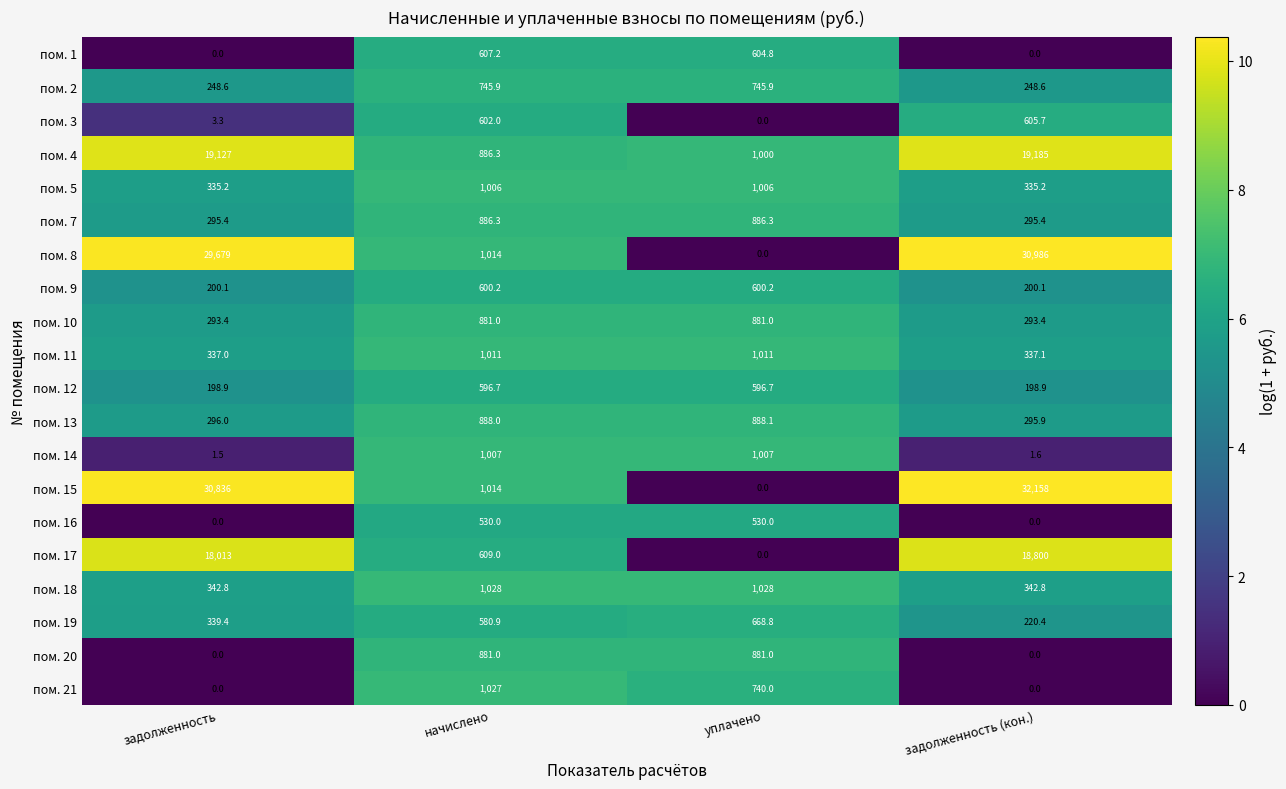

The пом. 14 series shows 1.5 at задолженность. True or false?

True